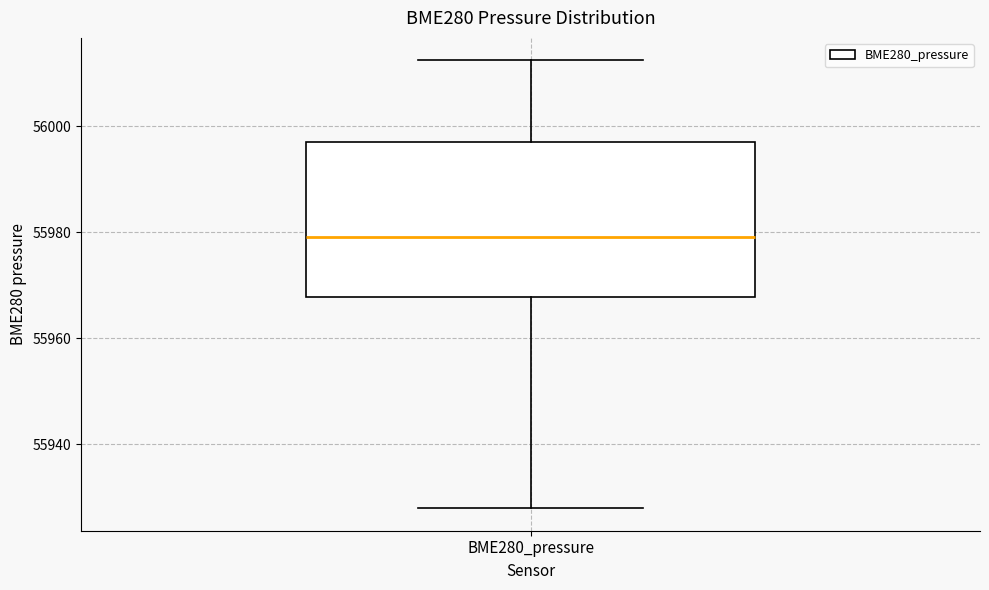

Where does the median line of the box for BME280_pressure sit on the y-axis? The values are not printed on the chart, so give them approximately, as read against the axis.

55980